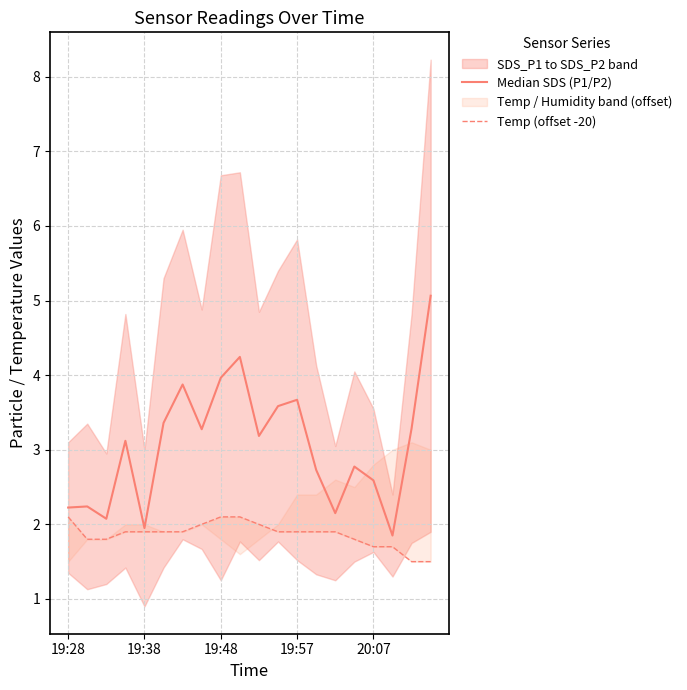

How many interior local valleys does the Median SDS (P1/P2) series have?

6